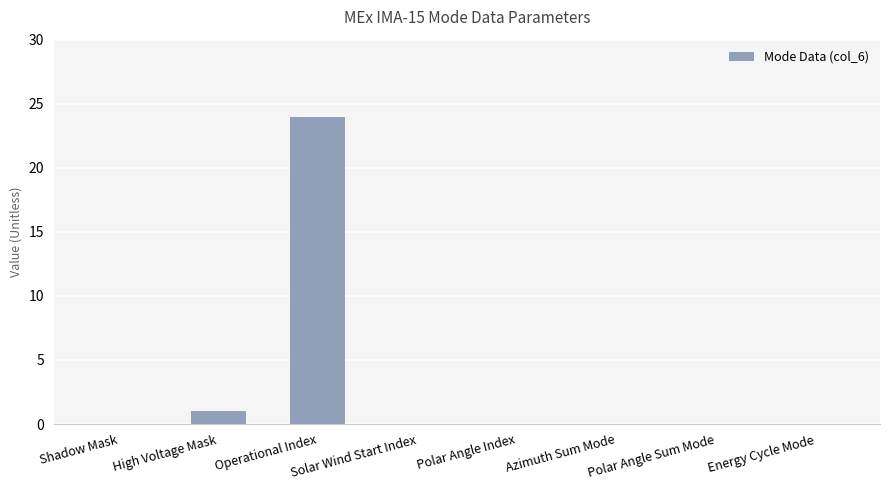

Which label corresponds to the largest value in the chart?

Operational Index